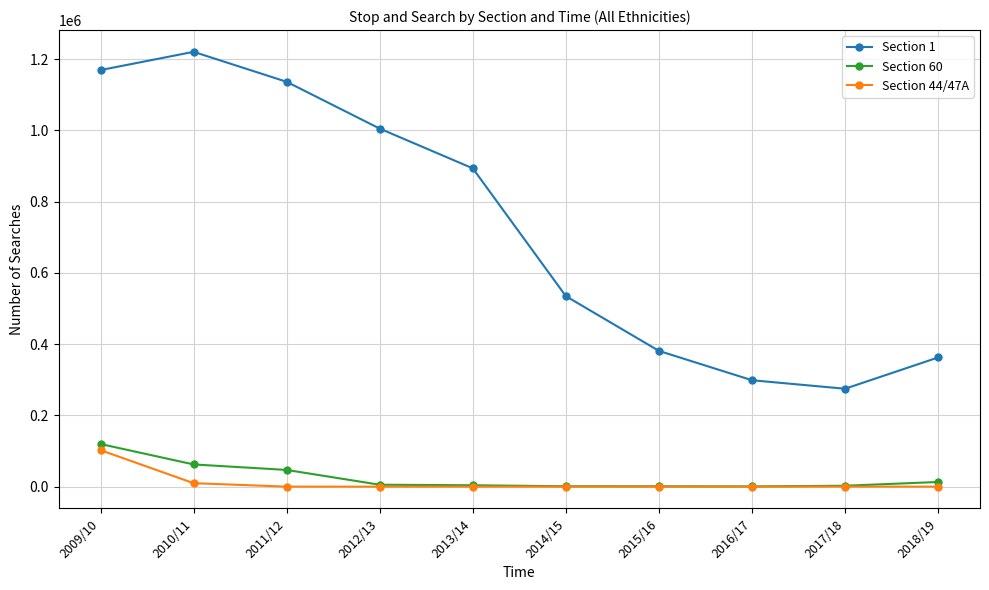

Is it true that Section 60 equals 1055 at 2014/15?

True